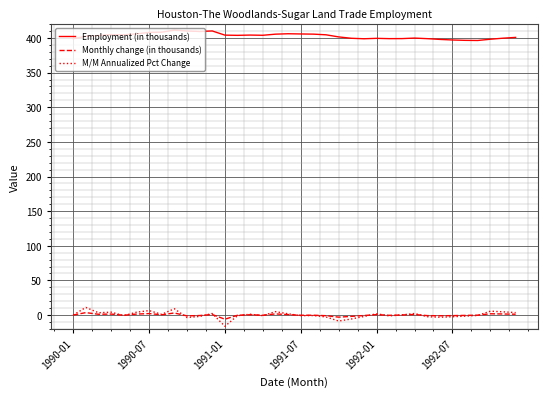

Which series has the largest total across all categories?

Employment (in thousands)